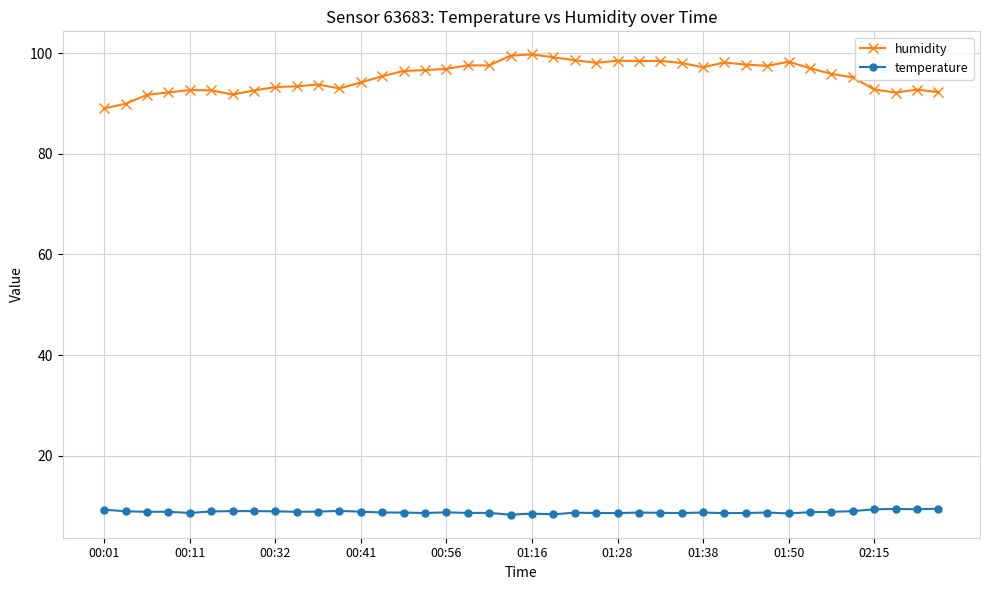

Which series has the widest spread of values?

humidity